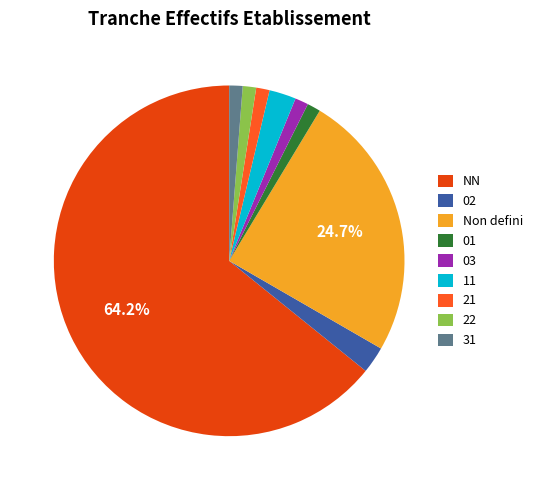

True or false: 11 accounts for 1% of the total.

False